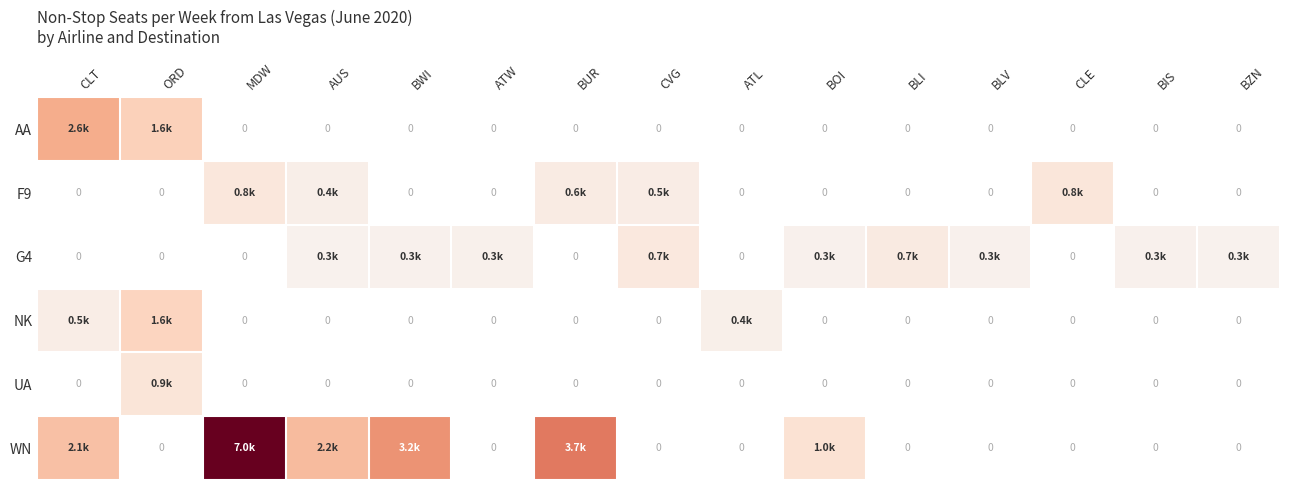

Which category has the highest value across all series?

MDW